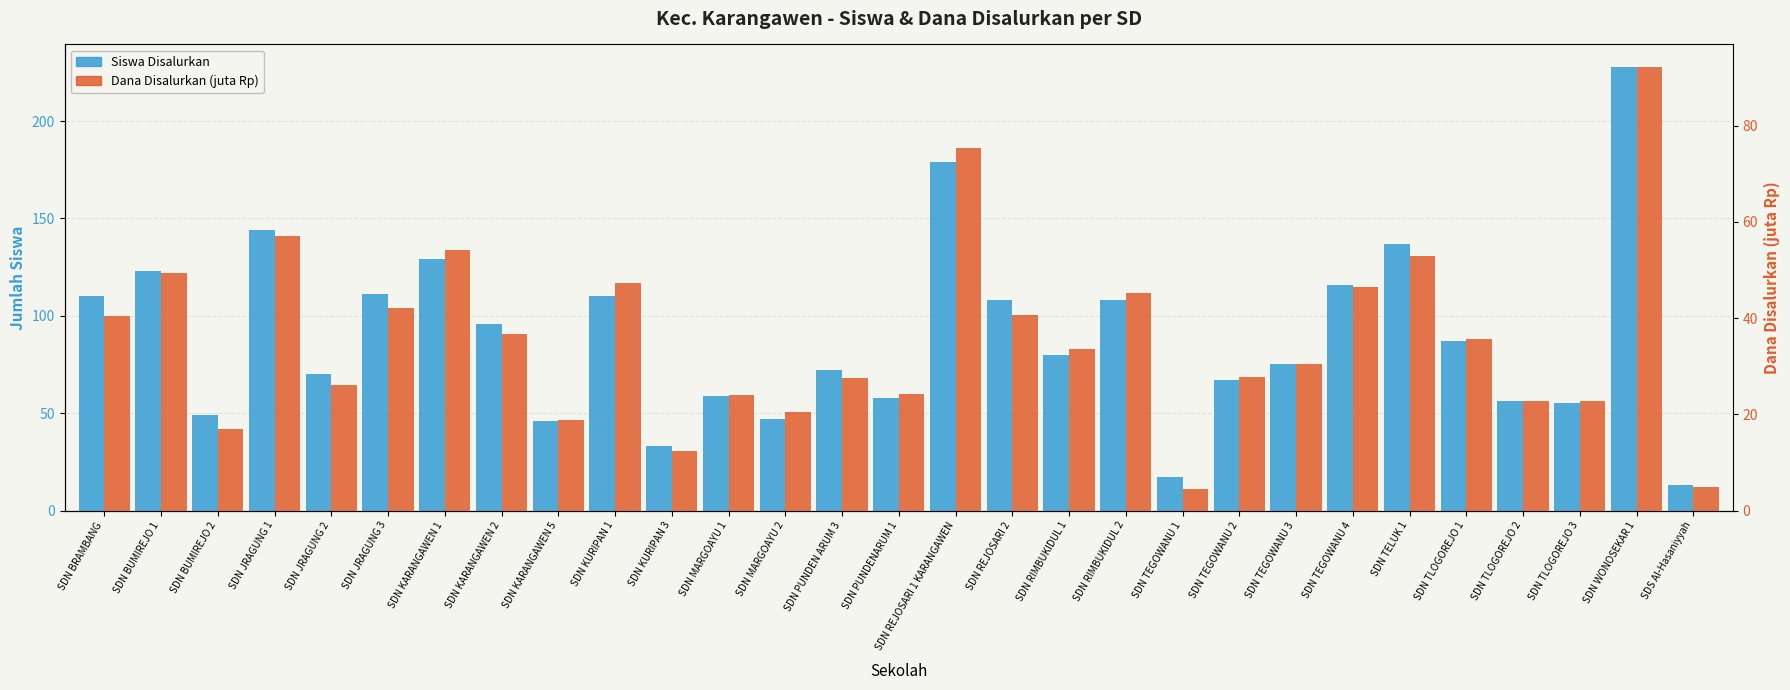

What is the difference between the Siswa Disalurkan values at SDN KURIPAN 1 and SDN BUMIREJO 2?

61.0